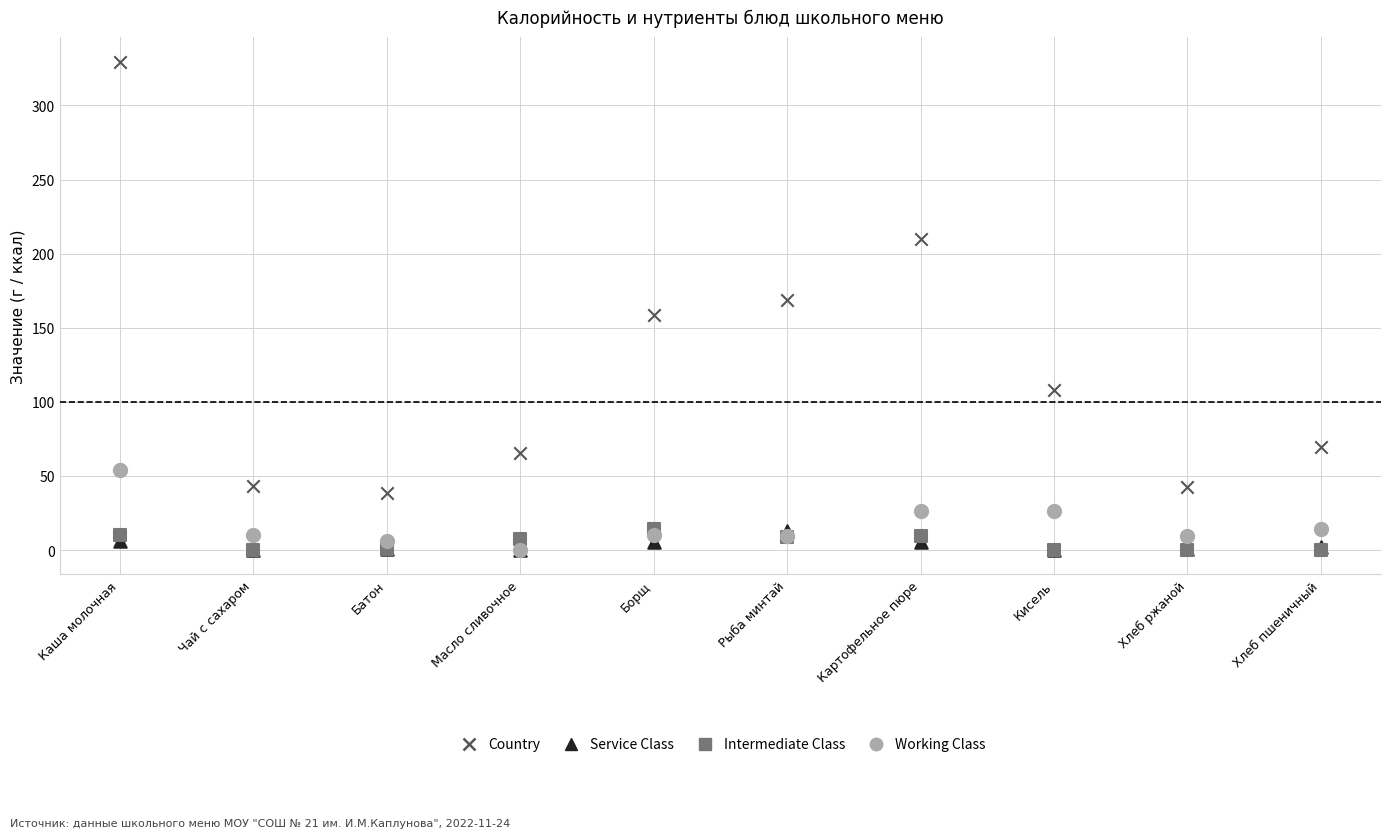

Which series contains the highest Y value?

Country